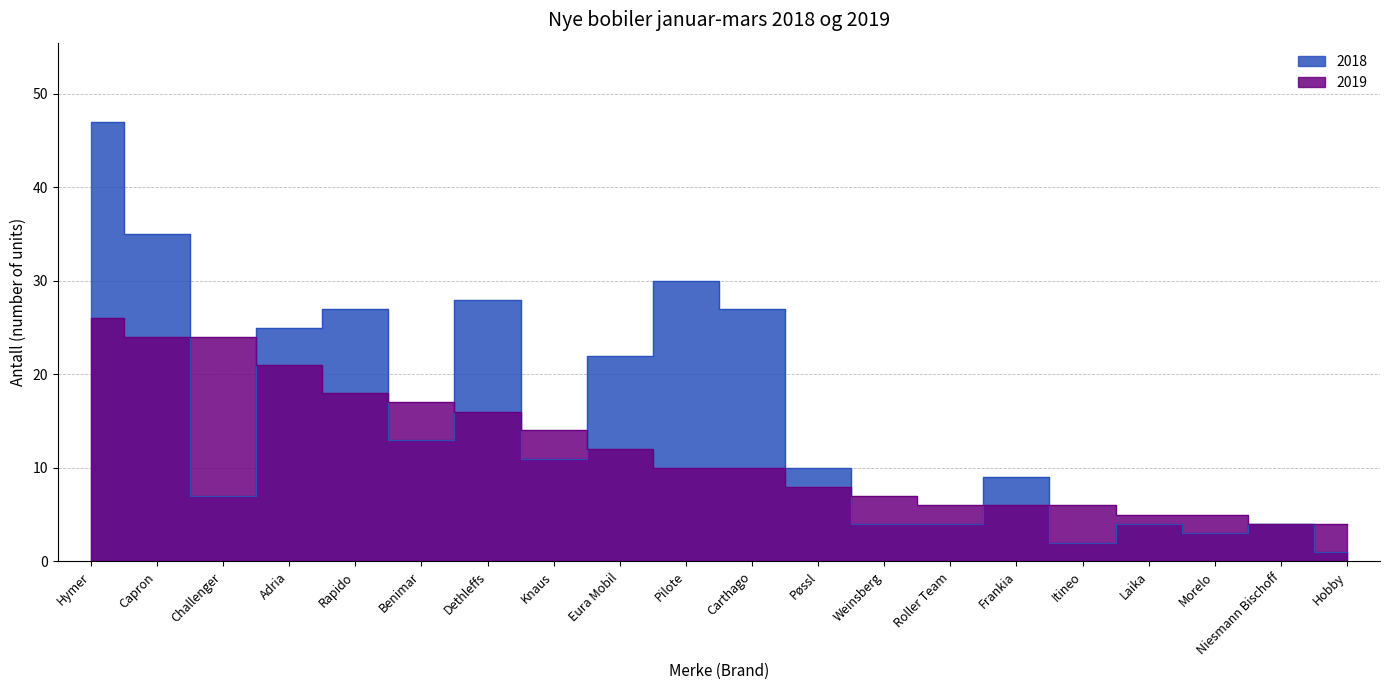

Which series has the widest spread of values?

2018